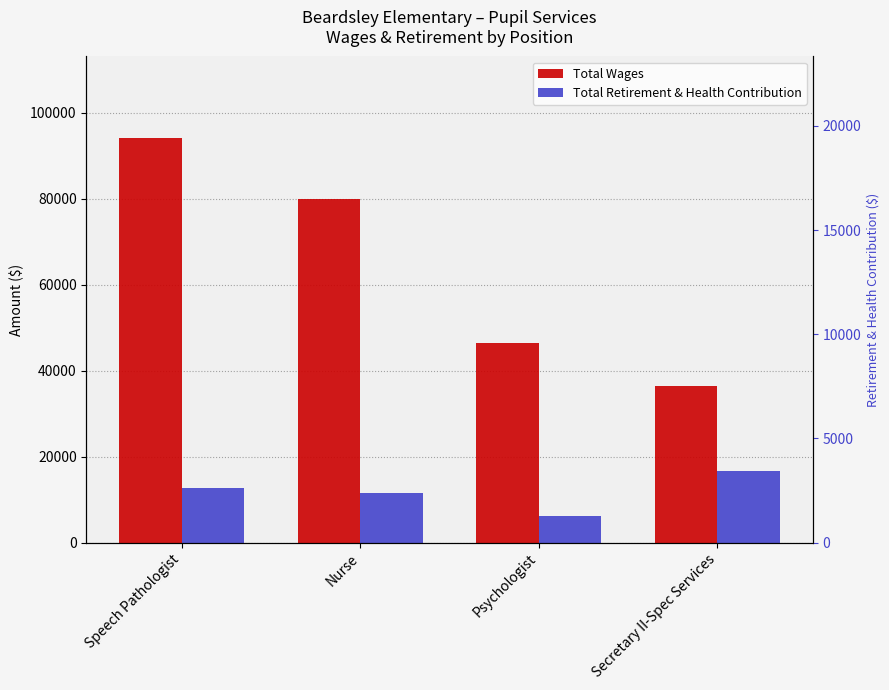

What is the difference between the second highest and second lowest values in the Total Retirement & Health Contribution series?

1181